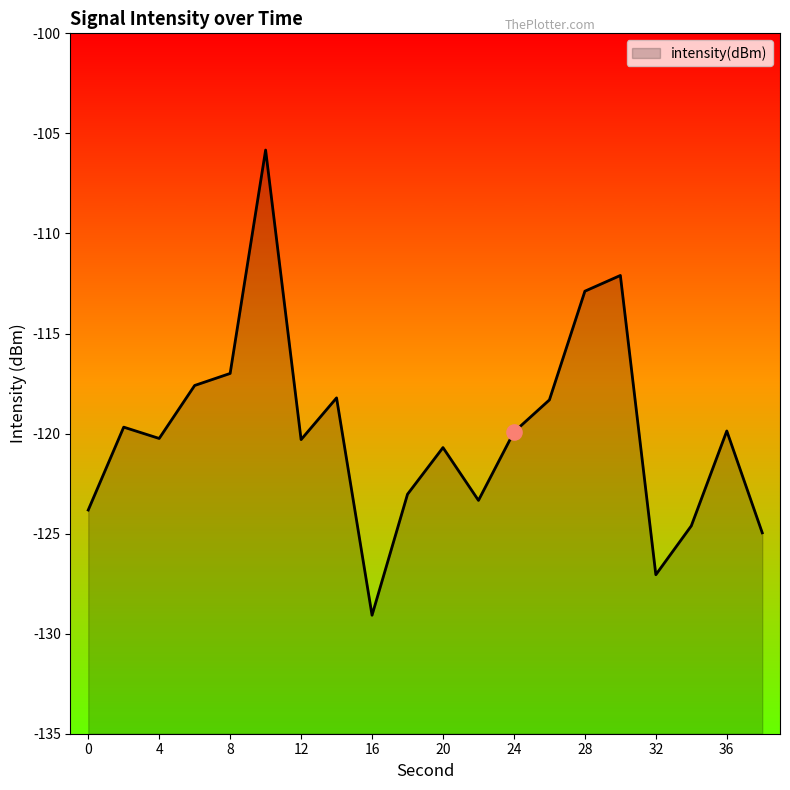

Which has a higher value, 38 or 28?

28